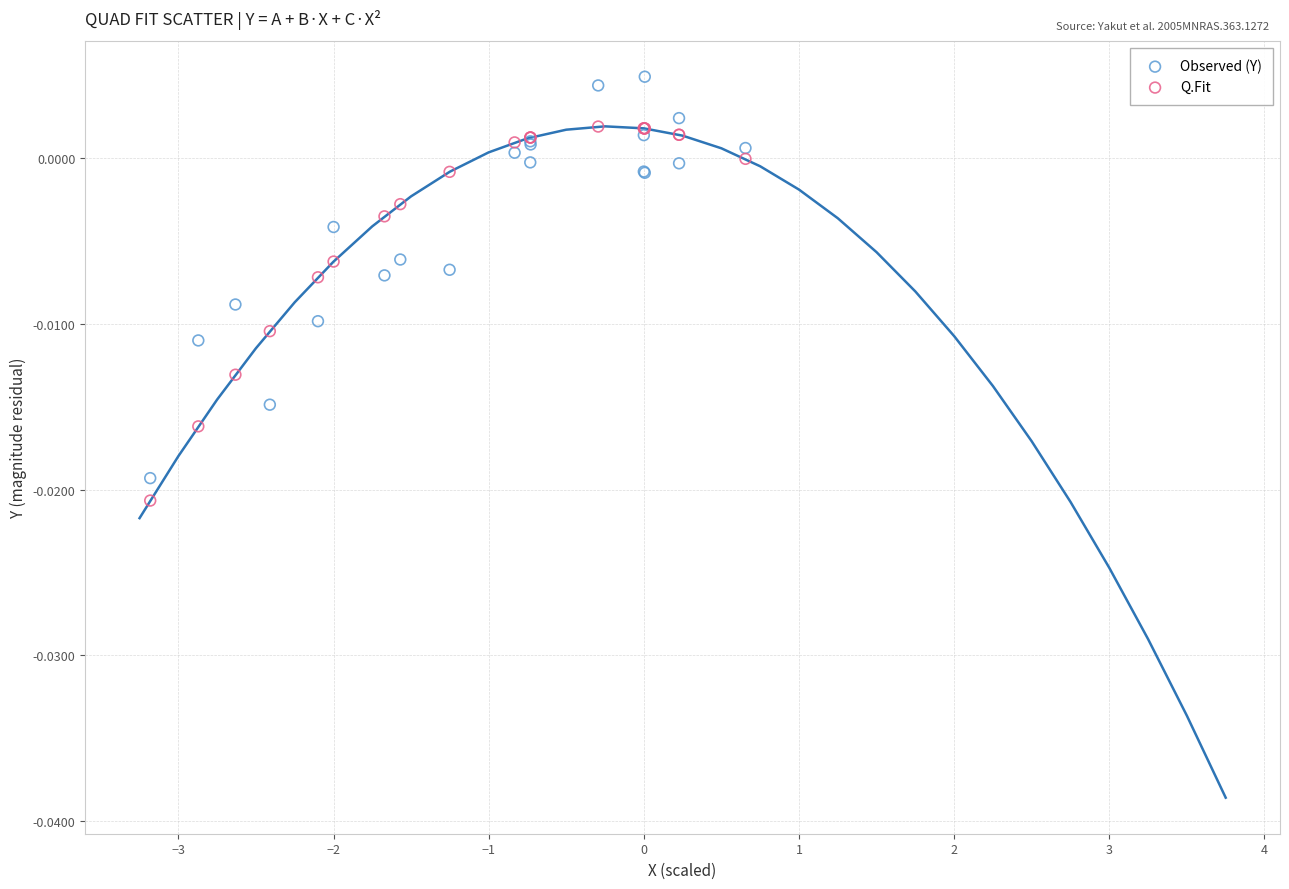

Which series has the largest Y range (max minus min)?

Observed (Y)